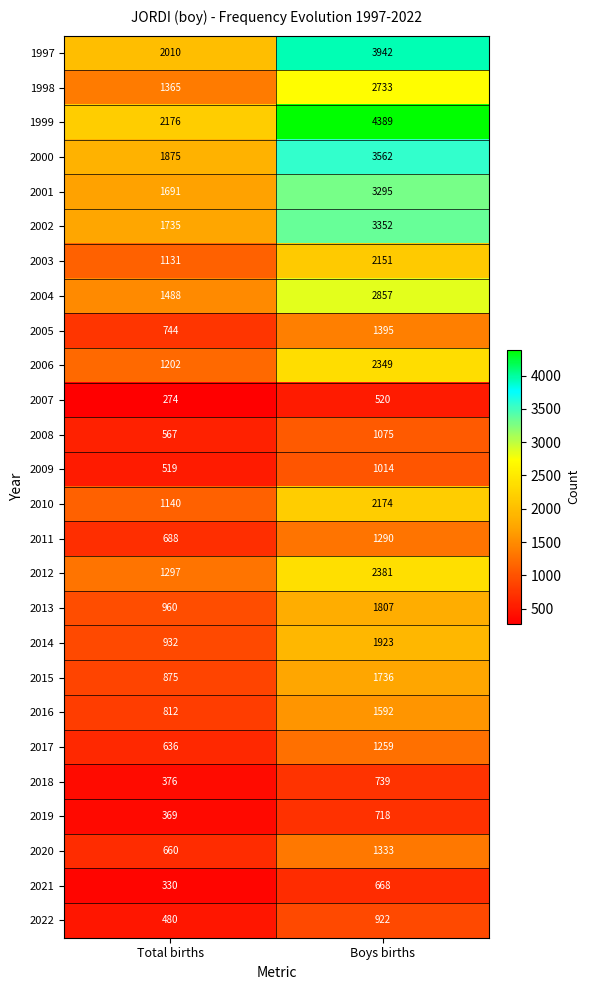

At which category does the chart reach its minimum across all series?

Total births